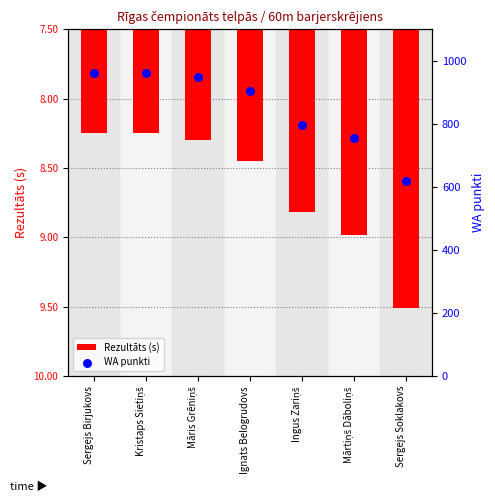

What is the total value across all series at Ingus Zariņš?

789.2